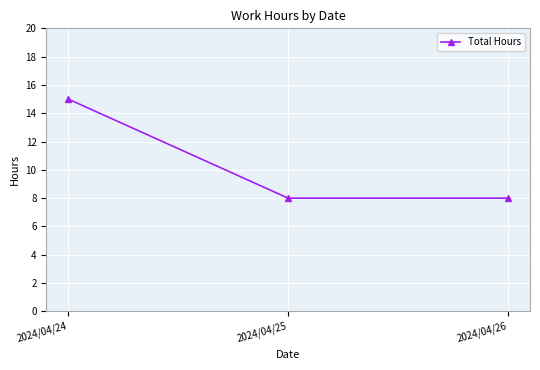

At which category does the chart reach its peak across all series?

2024/04/24